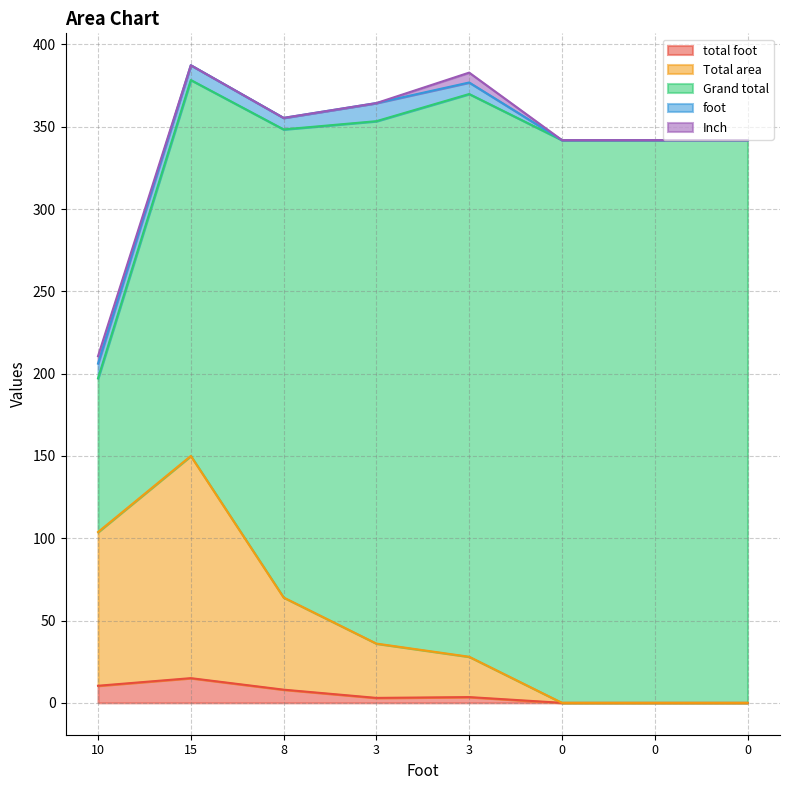

Where is Inch nearest to the value 3?

10